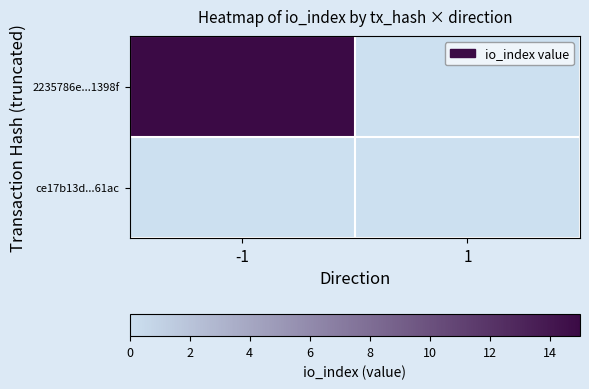

List the series in order of their overall mean, lowest first.

ce17b13d...61ac, 2235786e...1398f